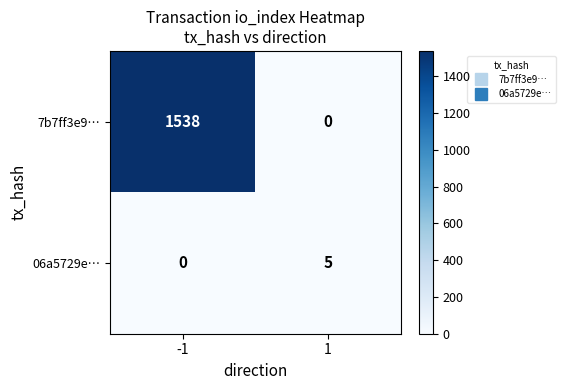

How many data points in 7b7ff3e9… are less than 1538?

1